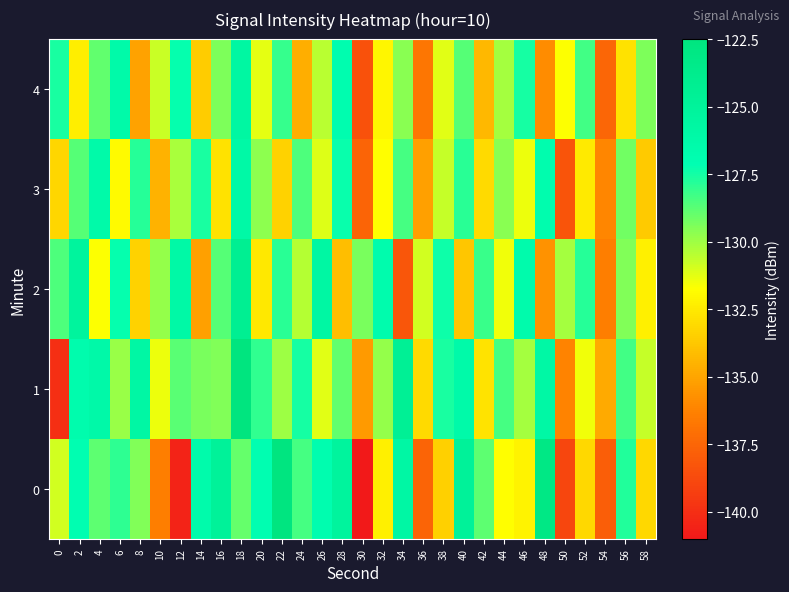

What is the spread (max minus min) of values at 56?

5.1